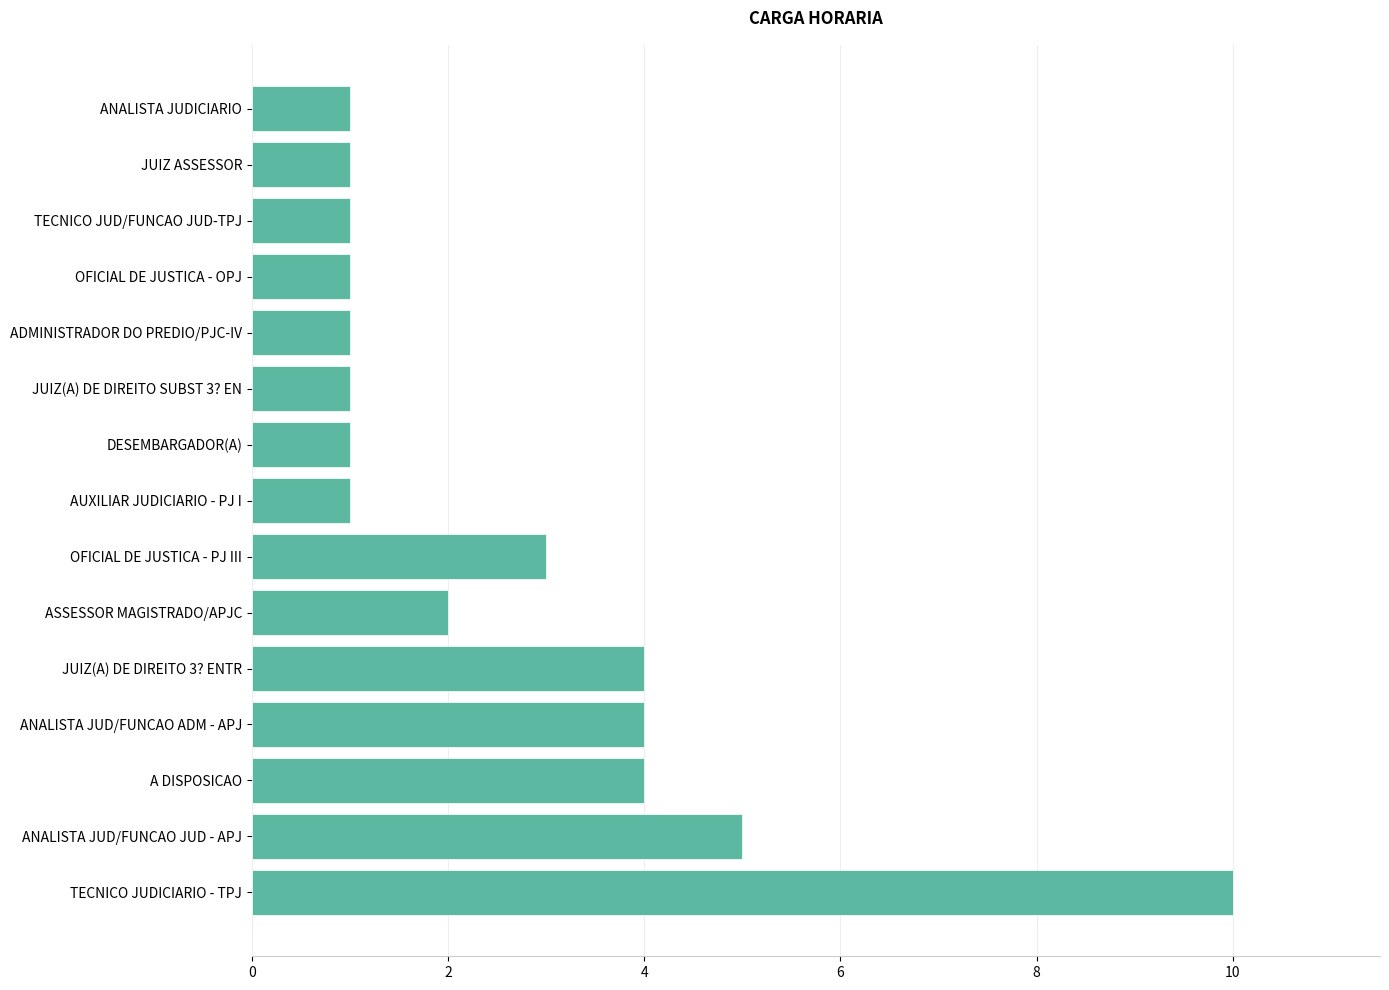

Reading bottom to top, transcribe all the data shown in this chart.

10	5	4	4	4	2	3	1	1	1	1	1	1	1	1